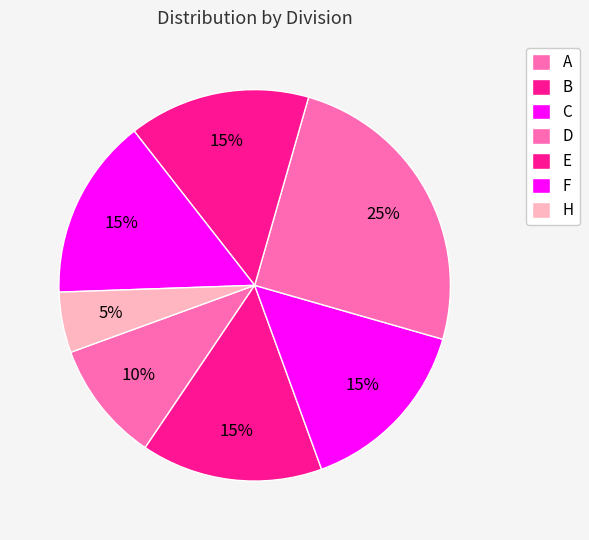

How many slices are in this pie chart?

7